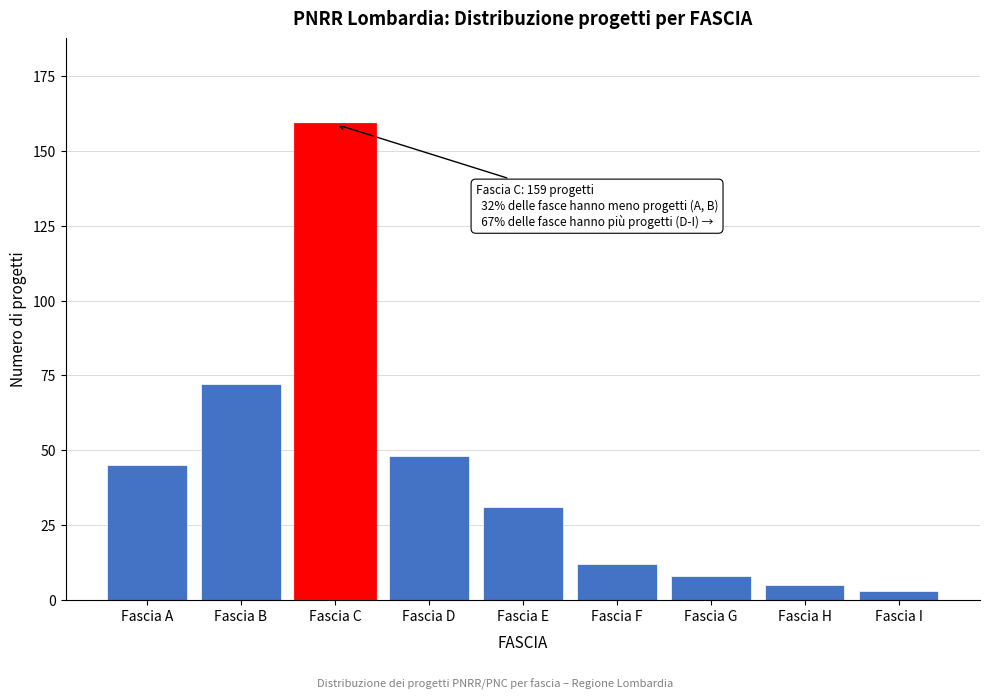

Reading left to right, extract all data points from this chart.

Fascia A=45	Fascia B=72	Fascia C=159	Fascia D=48	Fascia E=31	Fascia F=12	Fascia G=8	Fascia H=5	Fascia I=3